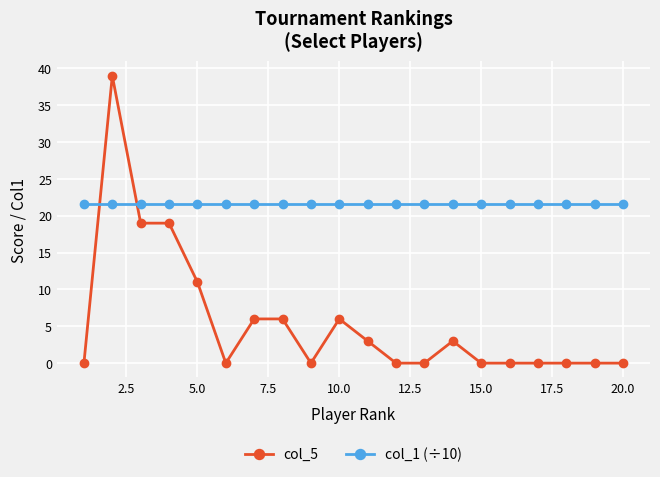

True or false: col_1 (÷10) and col_5 cross at least once.

True